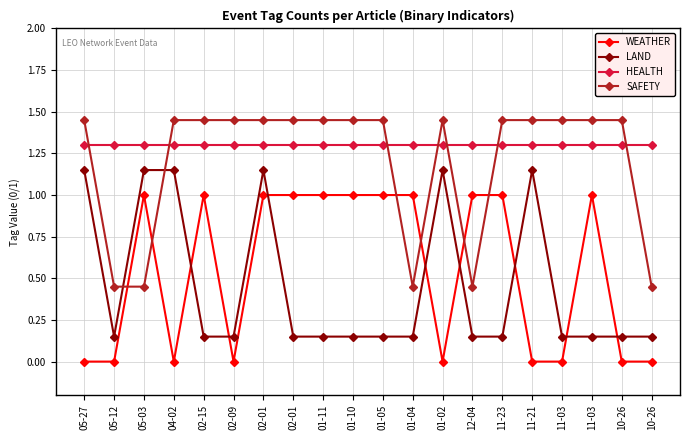

Where is LAND nearest to the value 0?

05-12